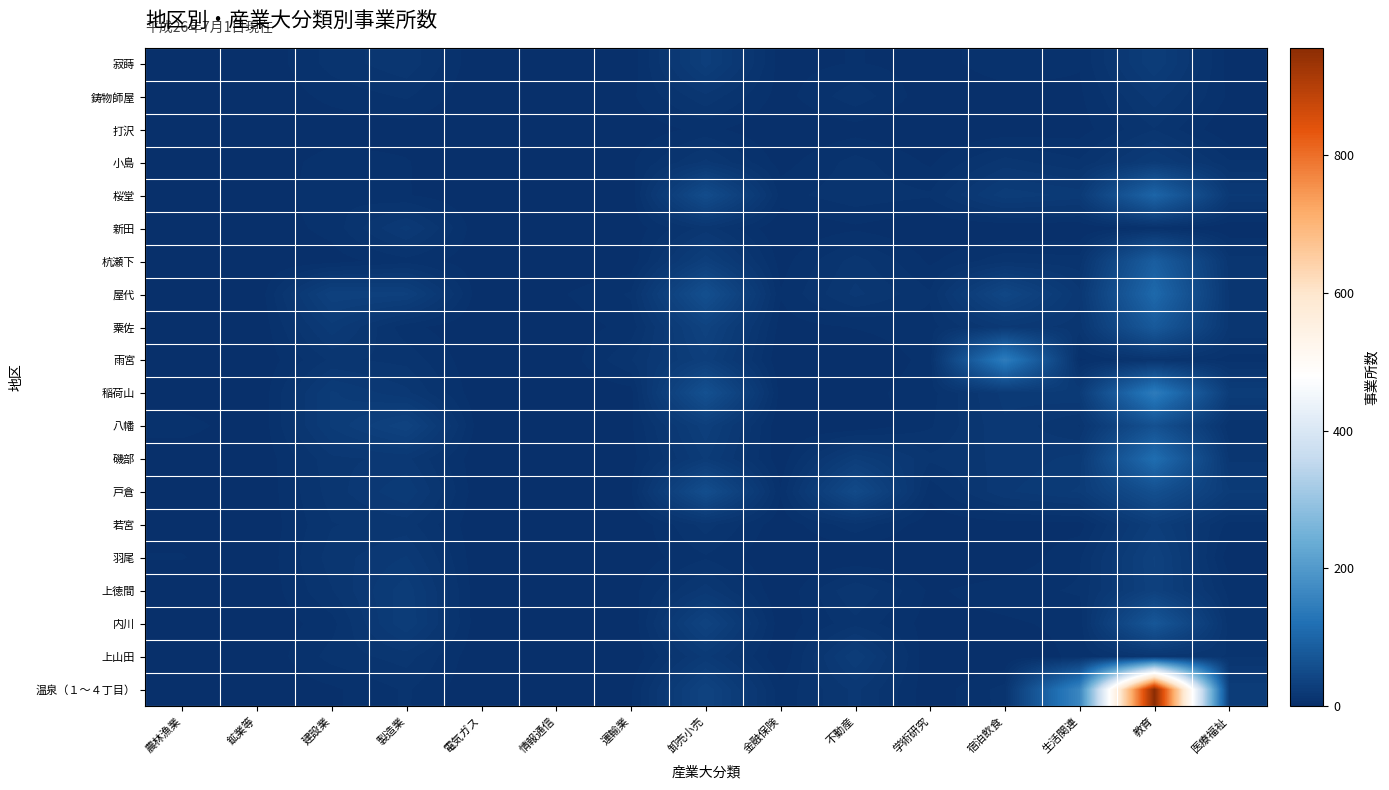

Reading left to right, transcribe all the data shown in this chart.

寂蒔: 農林漁業=3	鉱業等=0	建設業=9	製造業=14	電気ガス=0	情報通信=0	運輸業=1	卸売小売=28	金融保険=2	不動産=4	学術研究=2	宿泊飲食=6	生活関連=4	教育=26	医療福祉=2
鋳物師屋: 農林漁業=0	鉱業等=0	建設業=5	製造業=8	電気ガス=0	情報通信=0	運輸業=3	卸売小売=14	金融保険=2	不動産=10	学術研究=1	宿泊飲食=2	生活関連=3	教育=17	医療福祉=3
打沢: 農林漁業=0	鉱業等=0	建設業=1	製造業=2	電気ガス=0	情報通信=3	運輸業=1	卸売小売=5	金融保険=0	不動産=2	学術研究=0	宿泊飲食=1	生活関連=2	教育=11	医療福祉=0
小島: 農林漁業=0	鉱業等=0	建設業=6	製造業=4	電気ガス=0	情報通信=0	運輸業=3	卸売小売=16	金融保険=2	不動産=9	学術研究=3	宿泊飲食=13	生活関連=8	教育=23	医療福祉=8
桜堂: 農林漁業=0	鉱業等=0	建設業=7	製造業=4	電気ガス=0	情報通信=0	運輸業=1	卸売小売=54	金融保険=6	不動産=10	学術研究=8	宿泊飲食=25	生活関連=21	教育=100	医療福祉=19
新田: 農林漁業=0	鉱業等=1	建設業=5	製造業=20	電気ガス=0	情報通信=0	運輸業=1	卸売小売=13	金融保険=0	不動産=3	学術研究=0	宿泊飲食=0	生活関連=0	教育=5	医療福祉=0
杭瀬下: 農林漁業=0	鉱業等=0	建設業=2	製造業=6	電気ガス=1	情報通信=0	運輸業=1	卸売小売=29	金融保険=2	不動産=13	学術研究=3	宿泊飲食=10	生活関連=9	教育=87	医療福祉=13
屋代: 農林漁業=3	鉱業等=0	建設業=33	製造業=31	電気ガス=0	情報通信=3	運輸業=8	卸売小売=60	金融保険=4	不動産=16	学術研究=8	宿泊飲食=44	生活関連=16	教育=106	医療福祉=14
粟佐: 農林漁業=0	鉱業等=0	建設業=21	製造業=5	電気ガス=0	情報通信=1	運輸業=5	卸売小売=36	金融保険=2	不動産=4	学術研究=6	宿泊飲食=18	生活関連=13	教育=79	医療福祉=14
雨宮: 農林漁業=0	鉱業等=0	建設業=12	製造業=10	電気ガス=0	情報通信=0	運輸業=11	卸売小売=29	金融保険=0	不動産=0	学術研究=5	宿泊飲食=144	生活関連=3	教育=10	医療福祉=6
稲荷山: 農林漁業=0	鉱業等=0	建設業=23	製造業=16	電気ガス=0	情報通信=0	運輸業=2	卸売小売=62	金融保険=2	不動産=2	学術研究=6	宿泊飲食=20	生活関連=22	教育=143	医療福祉=25
八幡: 農林漁業=6	鉱業等=0	建設業=23	製造業=37	電気ガス=0	情報通信=1	運輸業=3	卸売小売=29	金融保険=0	不動産=0	学術研究=7	宿泊飲食=18	生活関連=11	教育=62	医療福祉=8
磯部: 農林漁業=0	鉱業等=0	建設業=14	製造業=16	電気ガス=0	情報通信=0	運輸業=2	卸売小売=23	金融保険=1	不動産=26	学術研究=12	宿泊飲食=16	生活関連=20	教育=115	医療福祉=14
戸倉: 農林漁業=0	鉱業等=0	建設業=13	製造業=22	電気ガス=0	情報通信=1	運輸業=3	卸売小売=57	金融保険=4	不動産=50	学術研究=5	宿泊飲食=18	生活関連=23	教育=60	医療福祉=23
若宮: 農林漁業=2	鉱業等=0	建設業=11	製造業=13	電気ガス=0	情報通信=0	運輸業=0	卸売小売=13	金融保険=1	不動産=10	学術研究=1	宿泊飲食=2	生活関連=2	教育=27	医療福祉=6
羽尾: 農林漁業=4	鉱業等=0	建設業=13	製造業=19	電気ガス=0	情報通信=0	運輸業=1	卸売小売=7	金融保険=0	不動産=0	学術研究=0	宿泊飲食=0	生活関連=7	教育=34	医療福祉=1
上徳間: 農林漁業=0	鉱業等=0	建設業=11	製造業=25	電気ガス=0	情報通信=0	運輸業=2	卸売小売=17	金融保険=0	不動産=15	学術研究=3	宿泊飲食=6	生活関連=8	教育=33	医療福祉=6
内川: 農林漁業=0	鉱業等=0	建設業=6	製造業=26	電気ガス=0	情報通信=1	運輸業=0	卸売小売=37	金融保険=1	不動産=10	学術研究=2	宿泊飲食=3	生活関連=5	教育=74	医療福祉=9
上山田: 農林漁業=3	鉱業等=0	建設業=9	製造業=13	電気ガス=0	情報通信=0	運輸業=0	卸売小売=20	金融保険=0	不動産=26	学術研究=0	宿泊飲食=0	生活関連=5	教育=13	医療福祉=11
温泉（１～４丁目）: 農林漁業=1	鉱業等=0	建設業=3	製造業=8	電気ガス=0	情報通信=0	運輸業=3	卸売小売=37	金融保険=5	不動産=16	学術研究=1	宿泊飲食=9	生活関連=163	教育=956	医療福祉=25